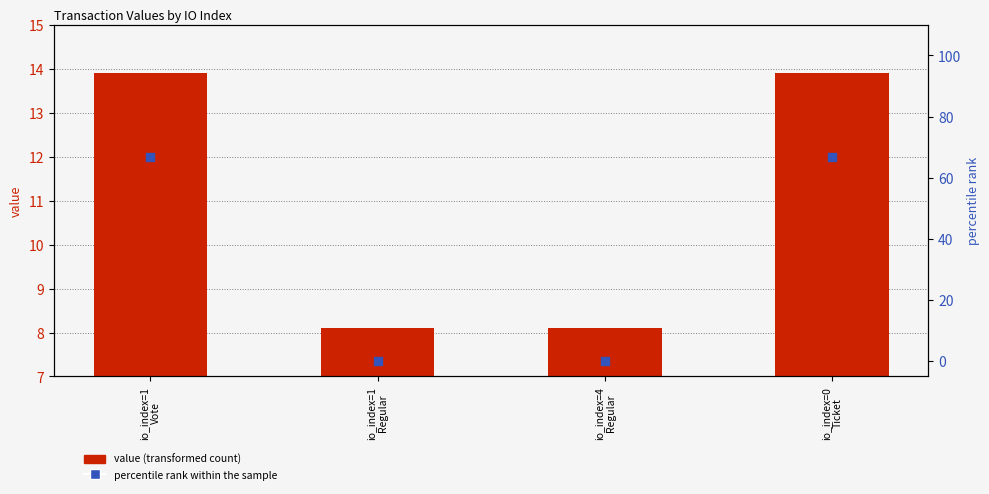

Which series reaches the maximum Y coordinate?

percentile rank within the sample